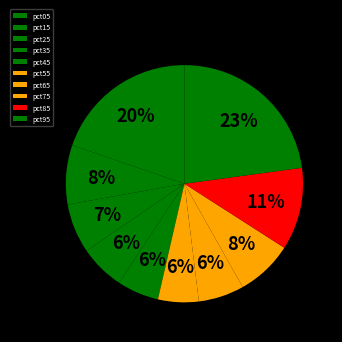

The pct55 slice represents 12% of the pie. True or false?

False